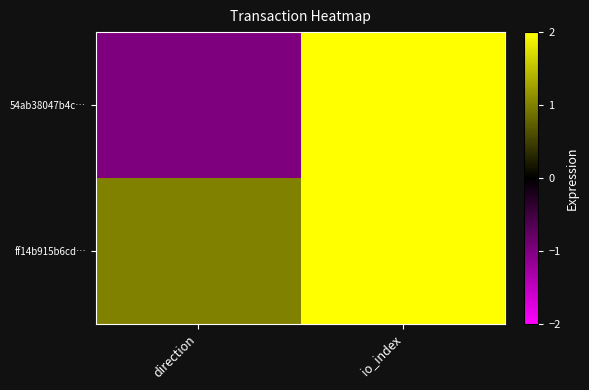

Reading right to left, extract all data points from this chart.

54ab38047b4c…: io_index=55	direction=-1
ff14b915b6cd…: io_index=18	direction=1